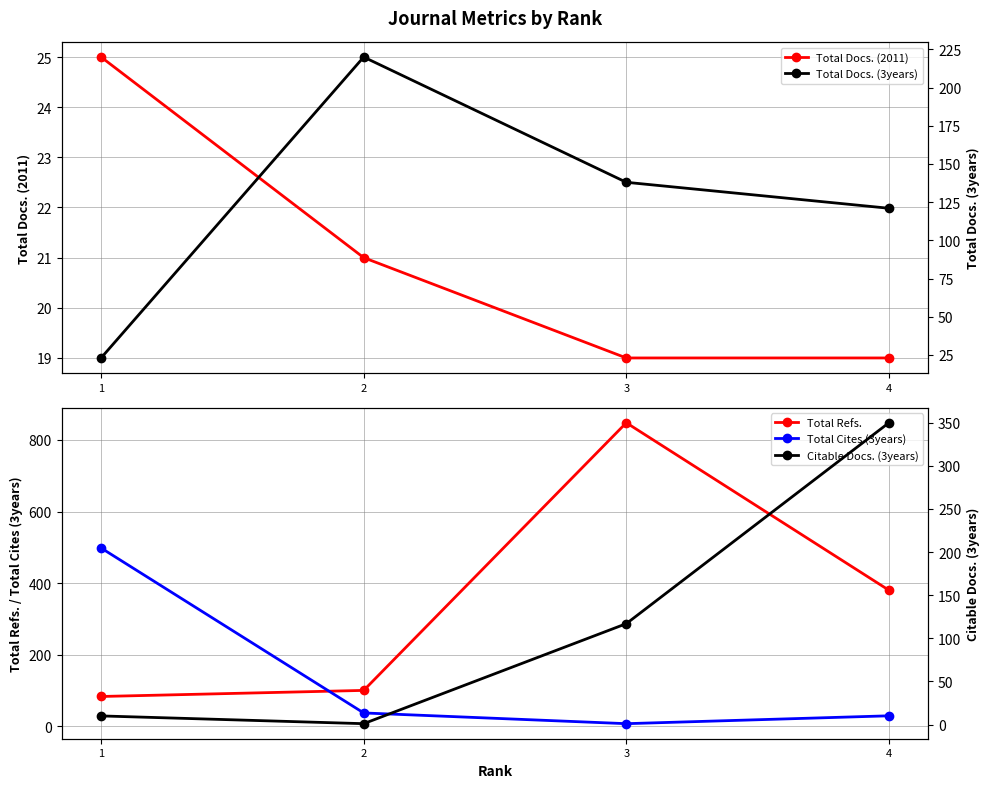

At which category does the chart reach its peak across all series?

3